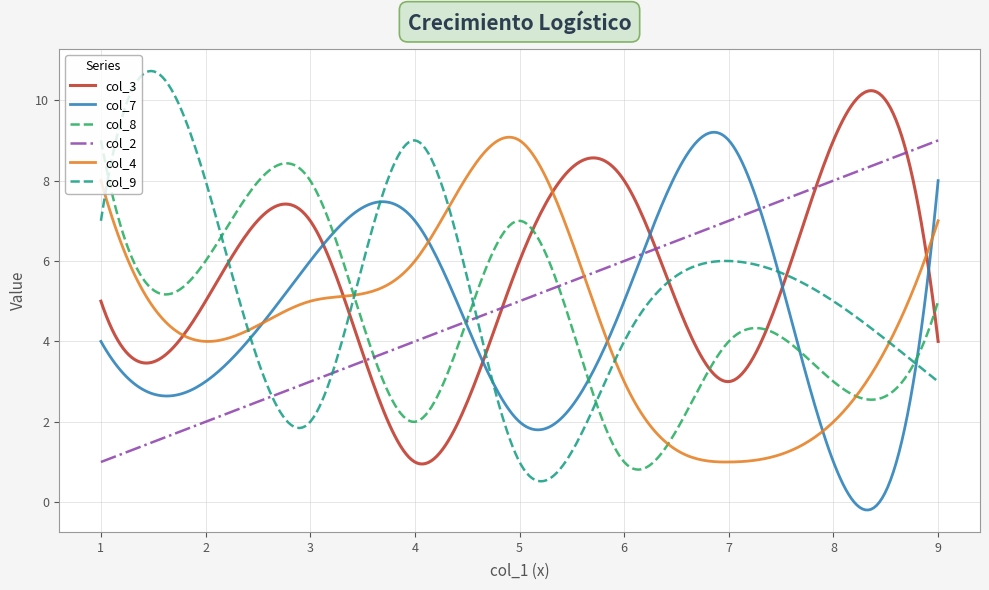

What is the difference between the maximum and minimum values in the col_8 series?

8.2